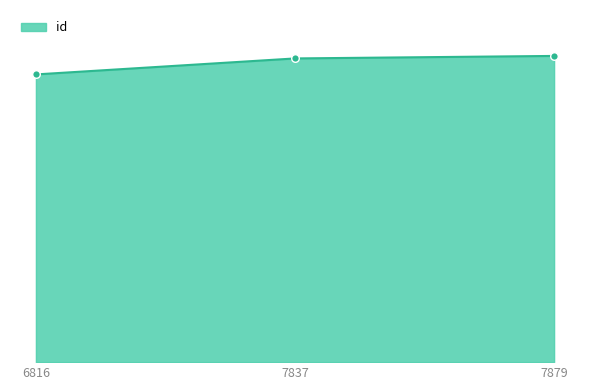

What is the ratio of the value at 6816 to the value at 7837?

0.9